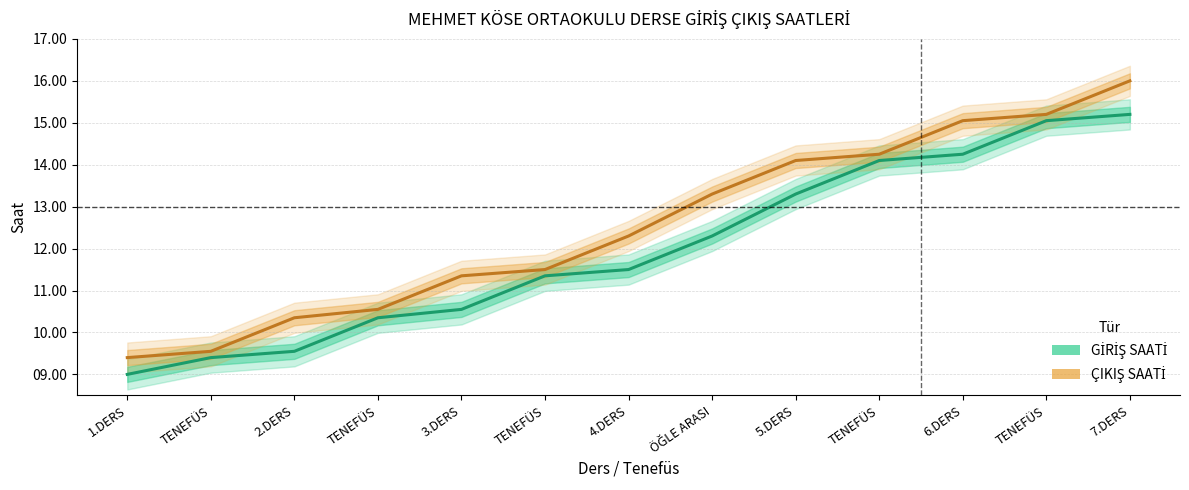

True or false: GİRİŞ SAATİ and ÇIKIŞ SAATİ cross at least once.

False